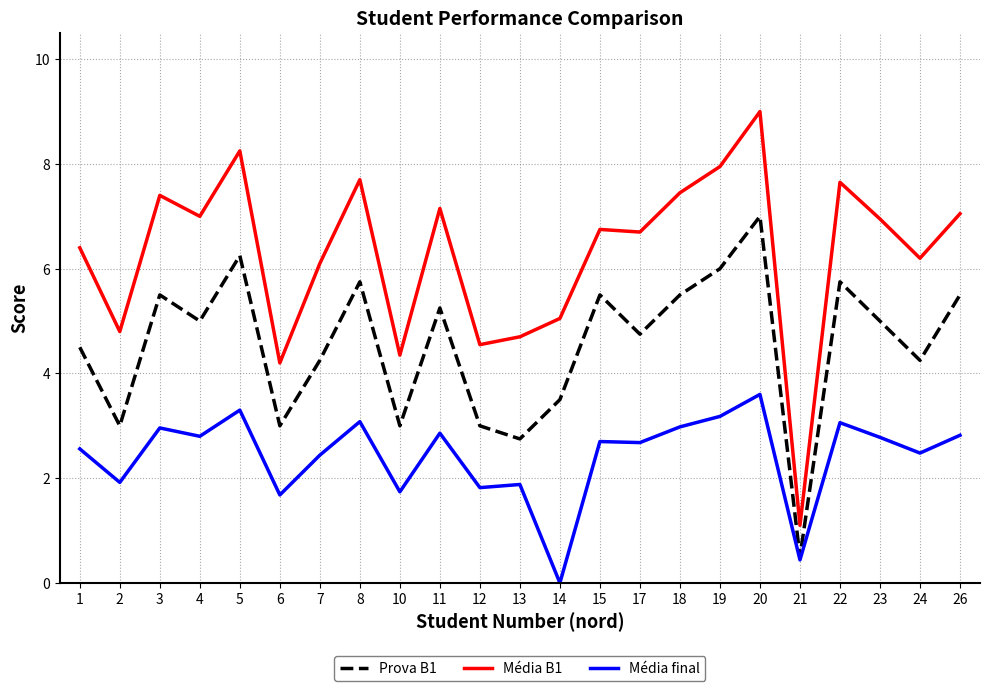

What is the maximum value shown in the chart?

9.0